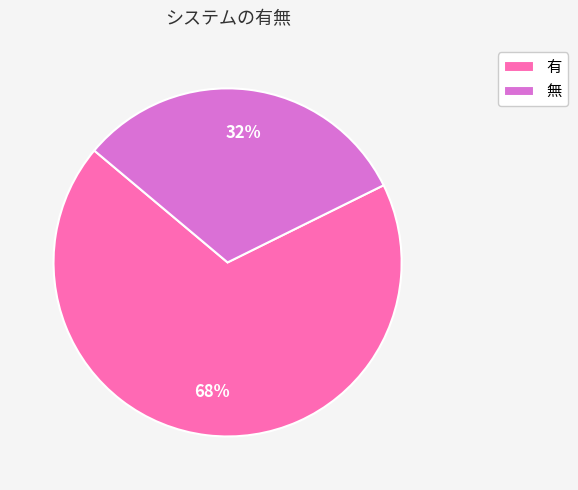

Do 無 and 有 together represent more than half of the pie?

Yes